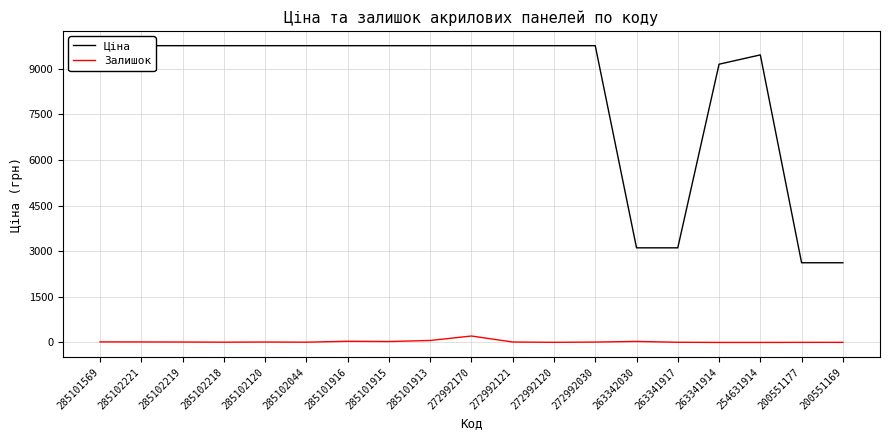

Where is Залишок nearest to the value 105?

285101913